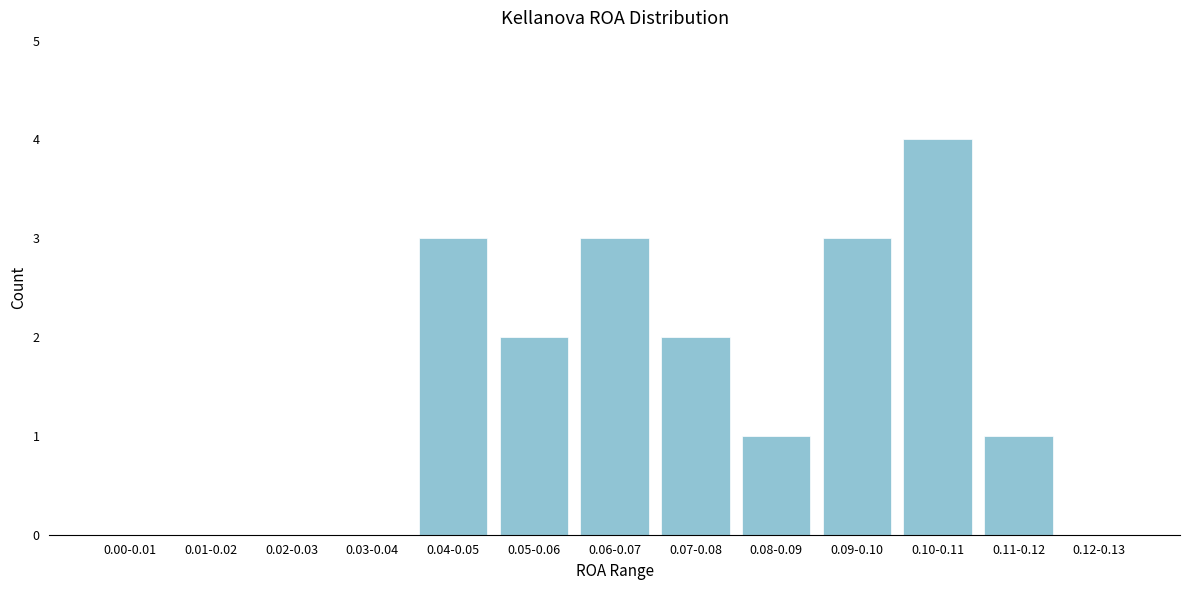

Reading right to left, what are all the values shown in this chart?

0.12-0.13=0	0.11-0.12=1	0.10-0.11=4	0.09-0.10=3	0.08-0.09=1	0.07-0.08=2	0.06-0.07=3	0.05-0.06=2	0.04-0.05=3	0.03-0.04=0	0.02-0.03=0	0.01-0.02=0	0.00-0.01=0